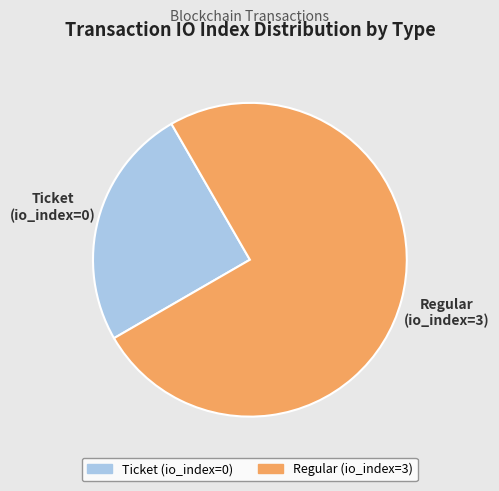

Is it true that Regular (io_index=3) is 75% of the pie?

True